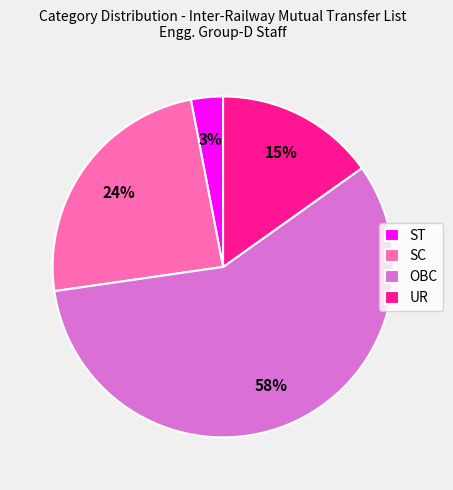

How many segments does this pie chart have?

4